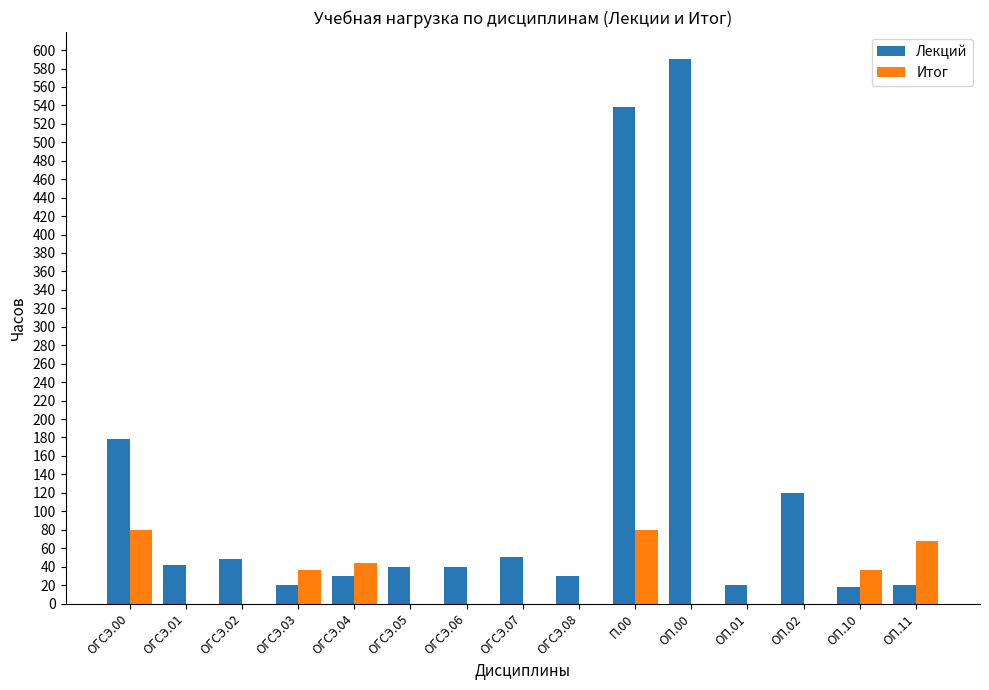

At which category is the sum across all series the highest?

П.00